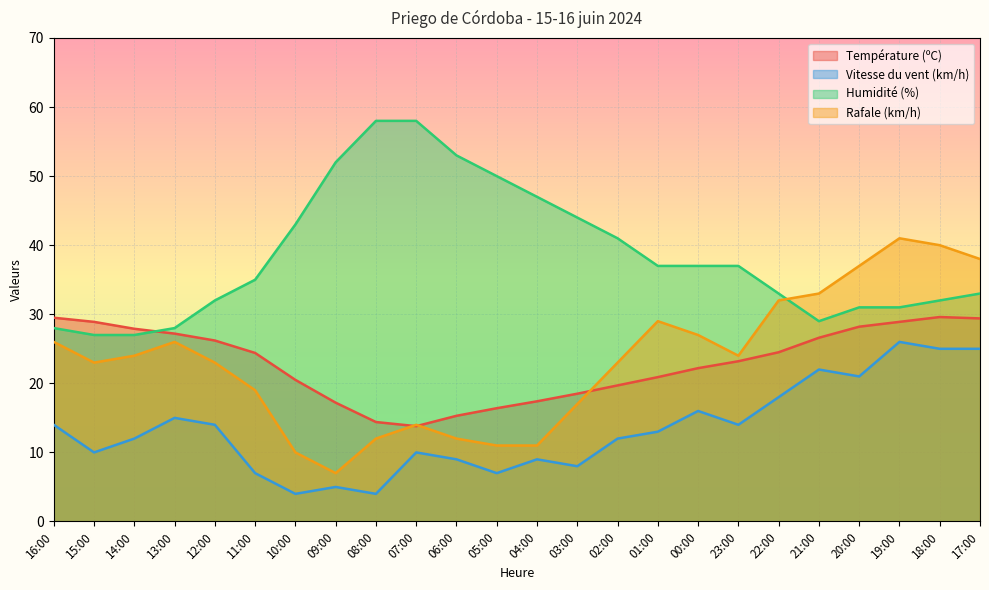

What is the difference between the second highest and minimum values in the Humidité (%) series?

31.0